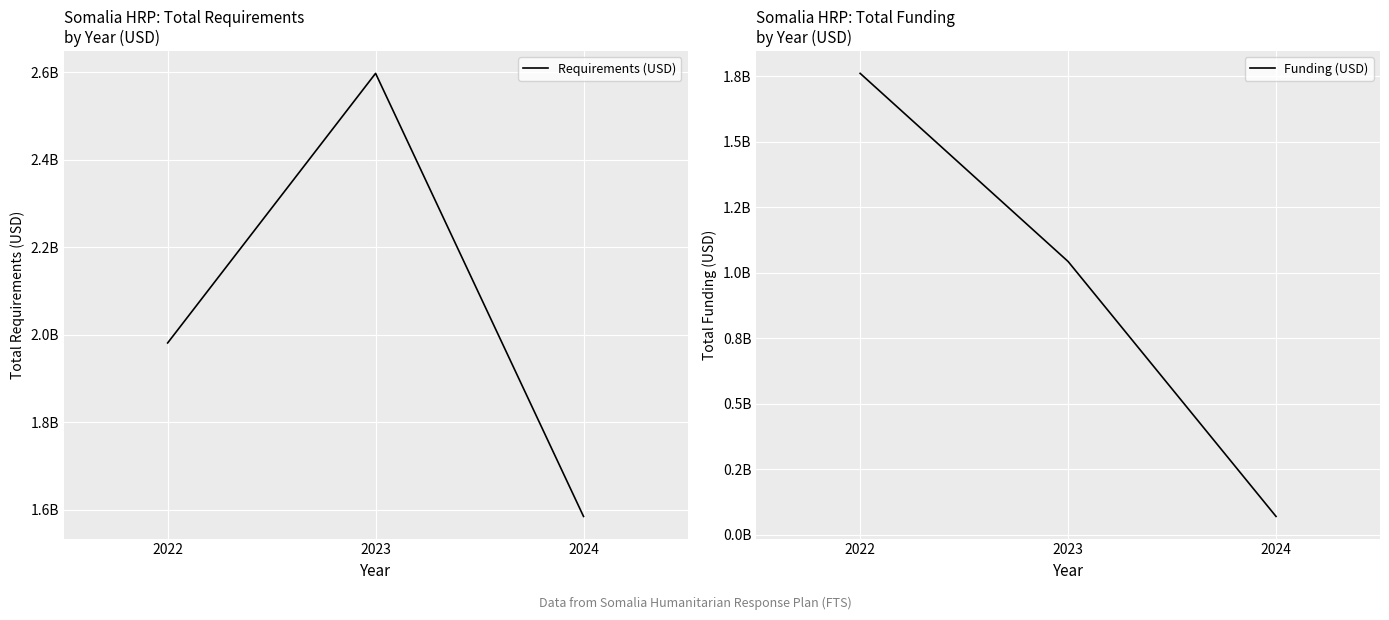

What is the difference between the Funding (USD) values at 2022 and 2024?

1690834195